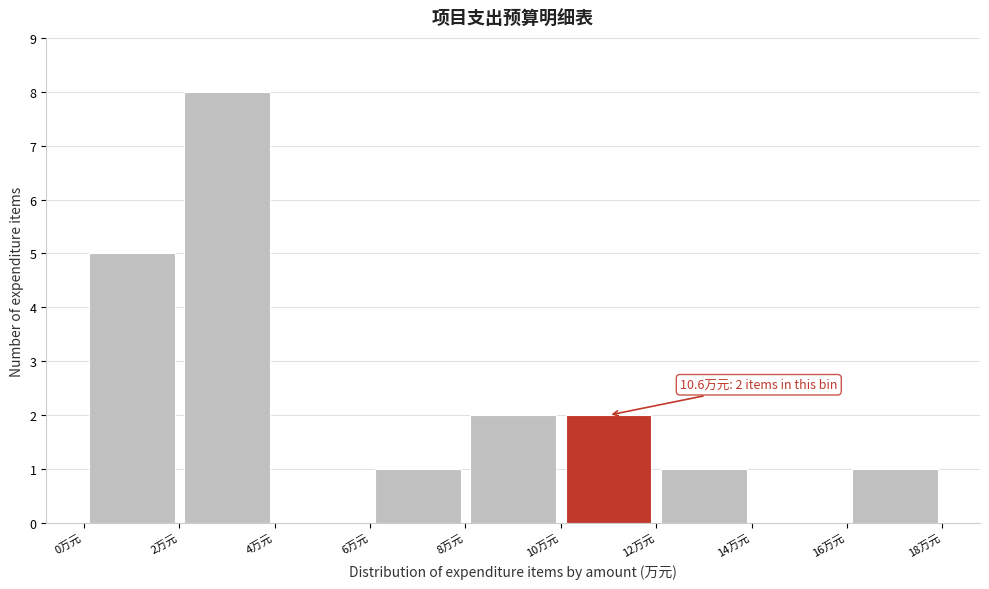

Over which range of the x-axis is the bar tallest?

2 to 4